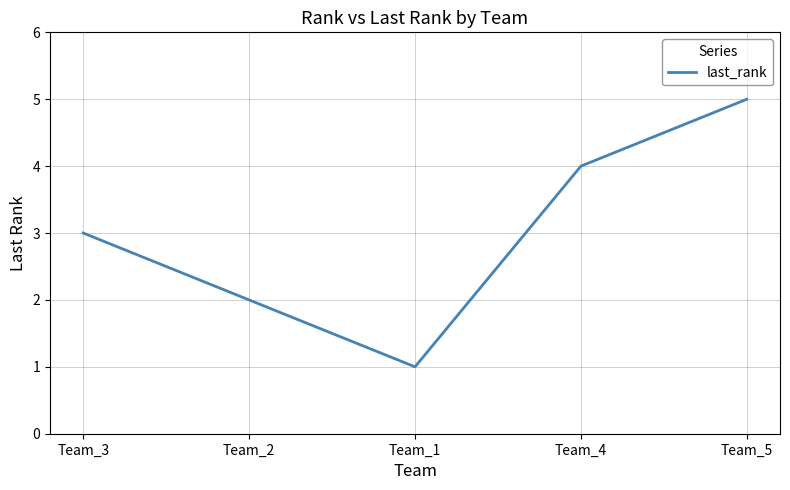

Approximately how many times larger is the value at Team_5 compared to Team_3?

1.7